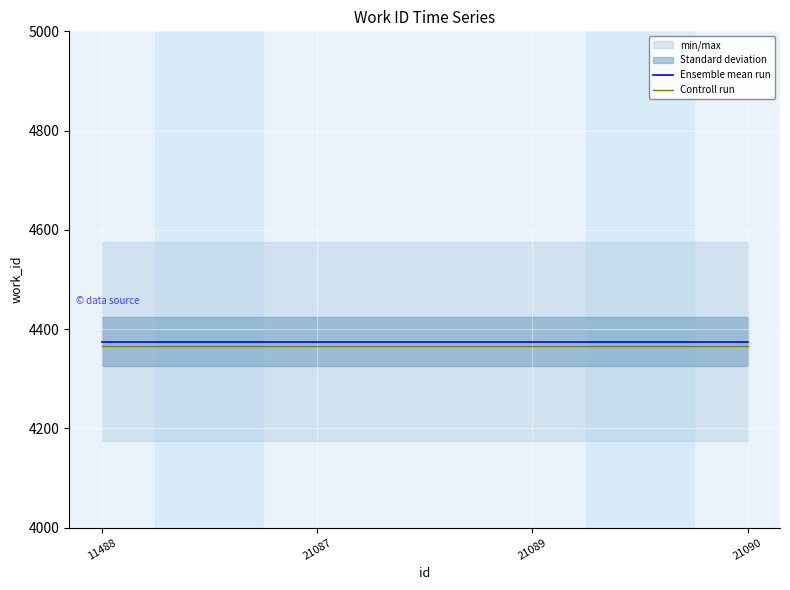

What is the approximate value of Controll run at 11488?

4365